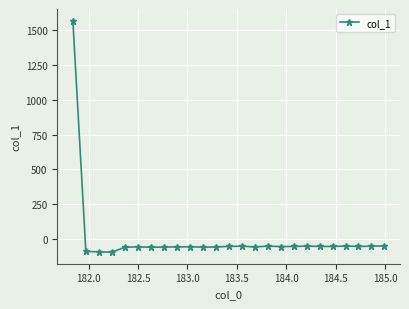

What is the minimum value shown in the chart?

-96.8